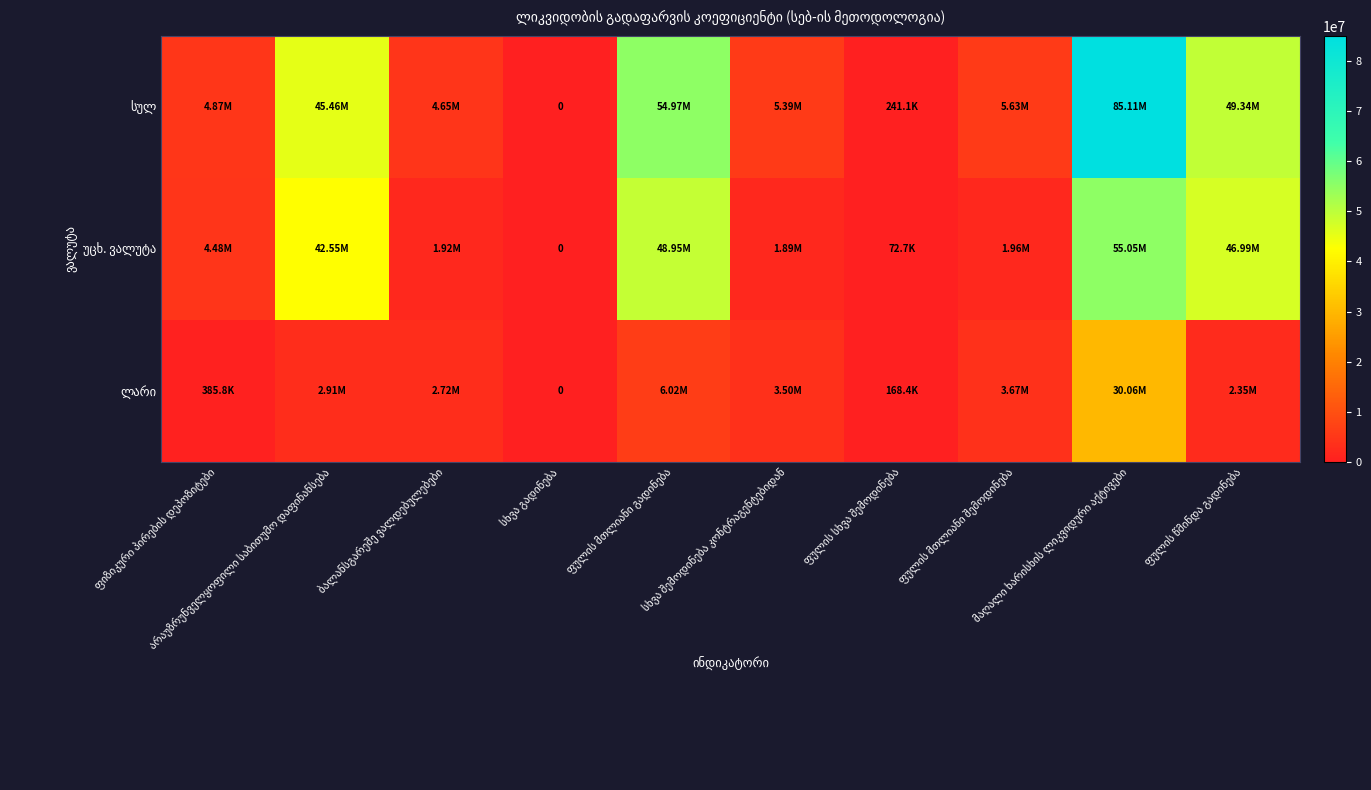

At which label does უცხ. ვალუტა first exceed 4480976?

ფიზიკური პირების დეპოზიტები